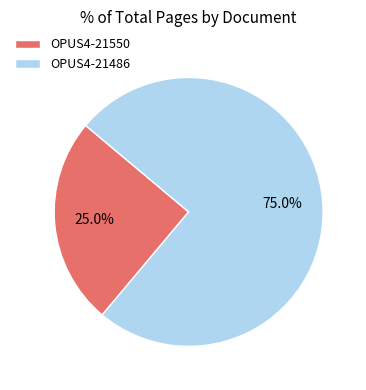

Rank the categories by value from highest to lowest.

OPUS4-21486, OPUS4-21550